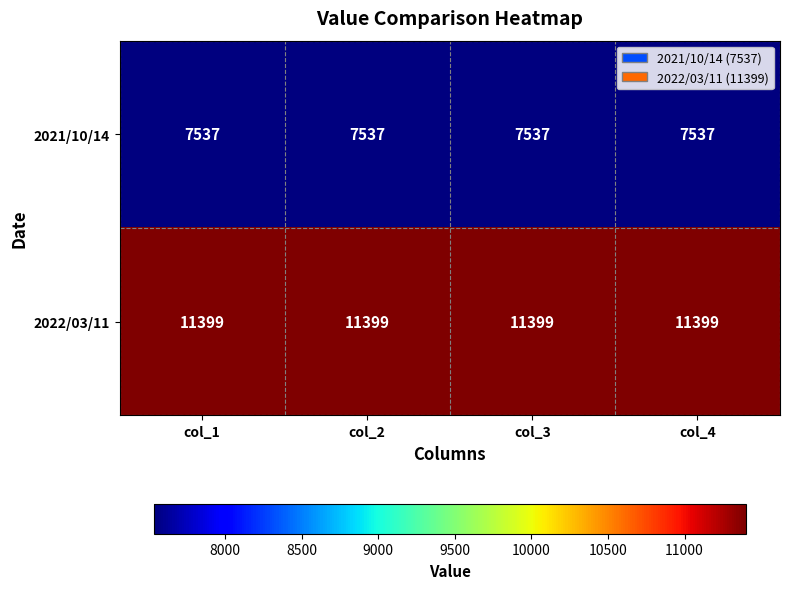

What is the maximum value shown in the chart?

11399